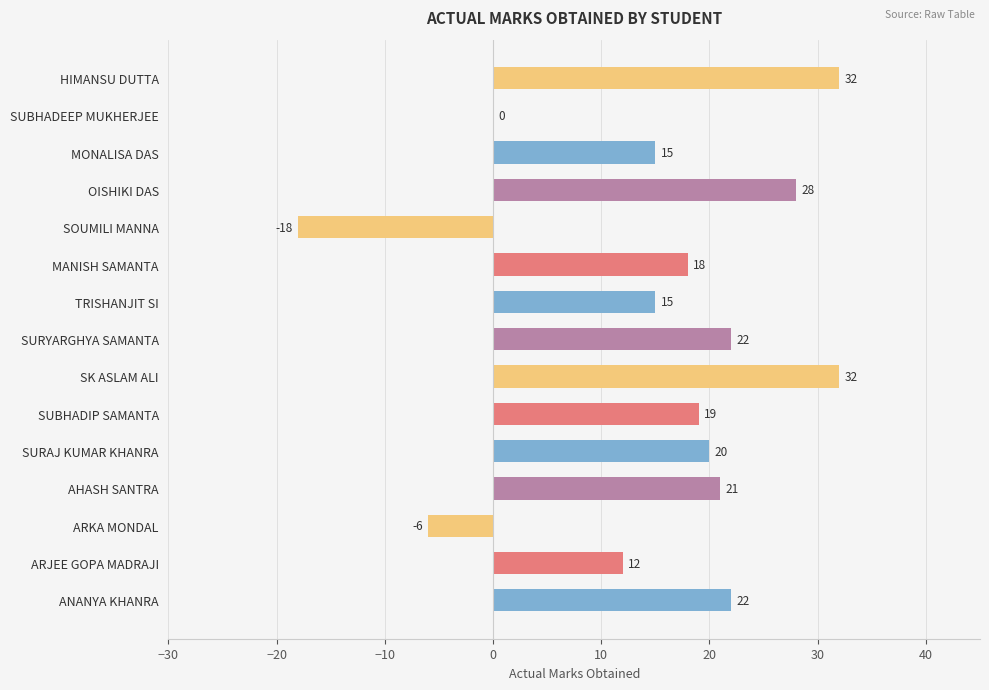

Which has a higher value, SK ASLAM ALI or SUBHADEEP MUKHERJEE?

SK ASLAM ALI